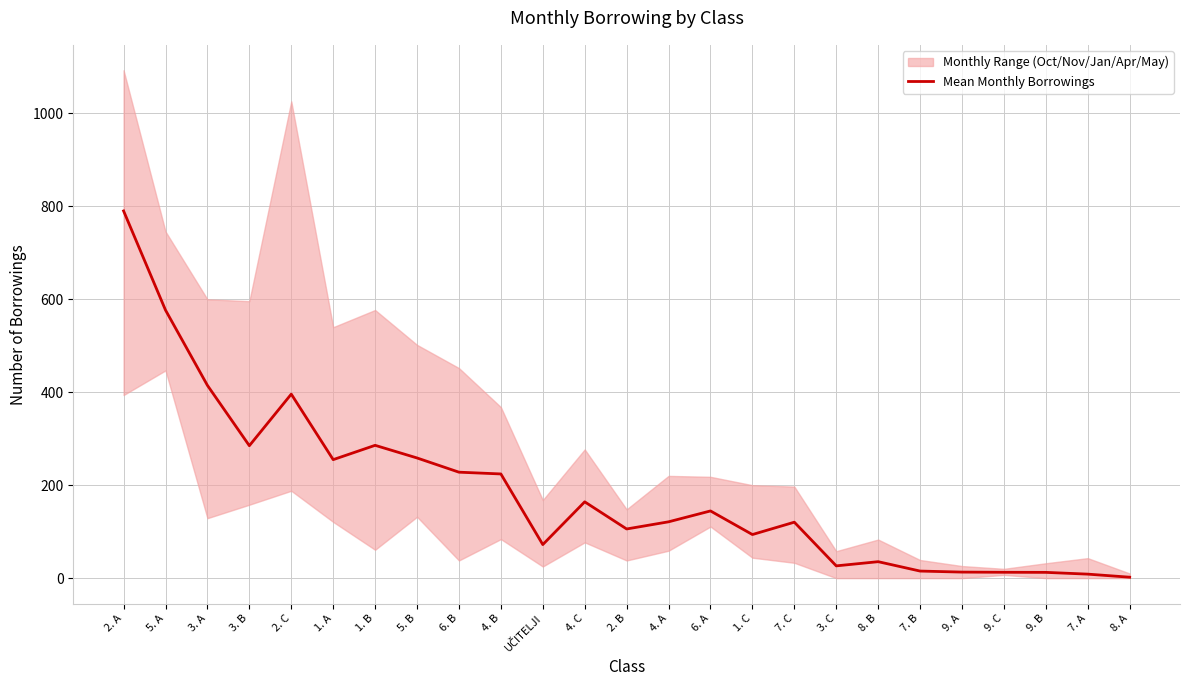

How many lines are shown in the chart?

1